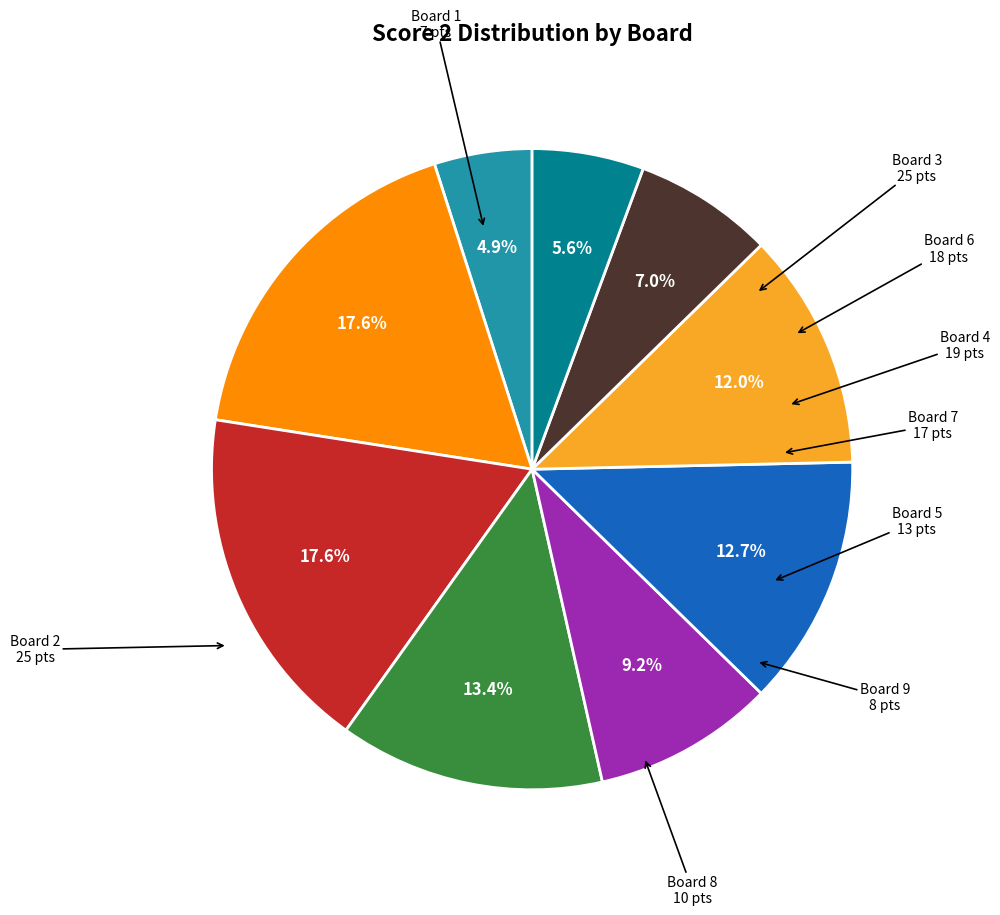

Is there a majority slice in this chart?

No